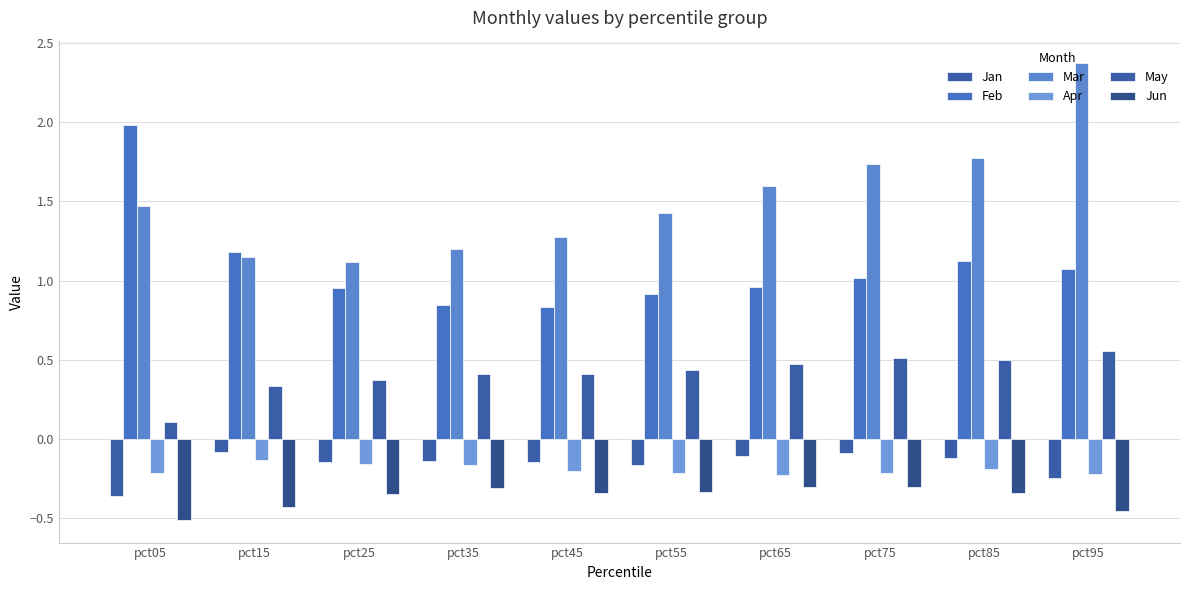

Count the number of categories in the chart.

10